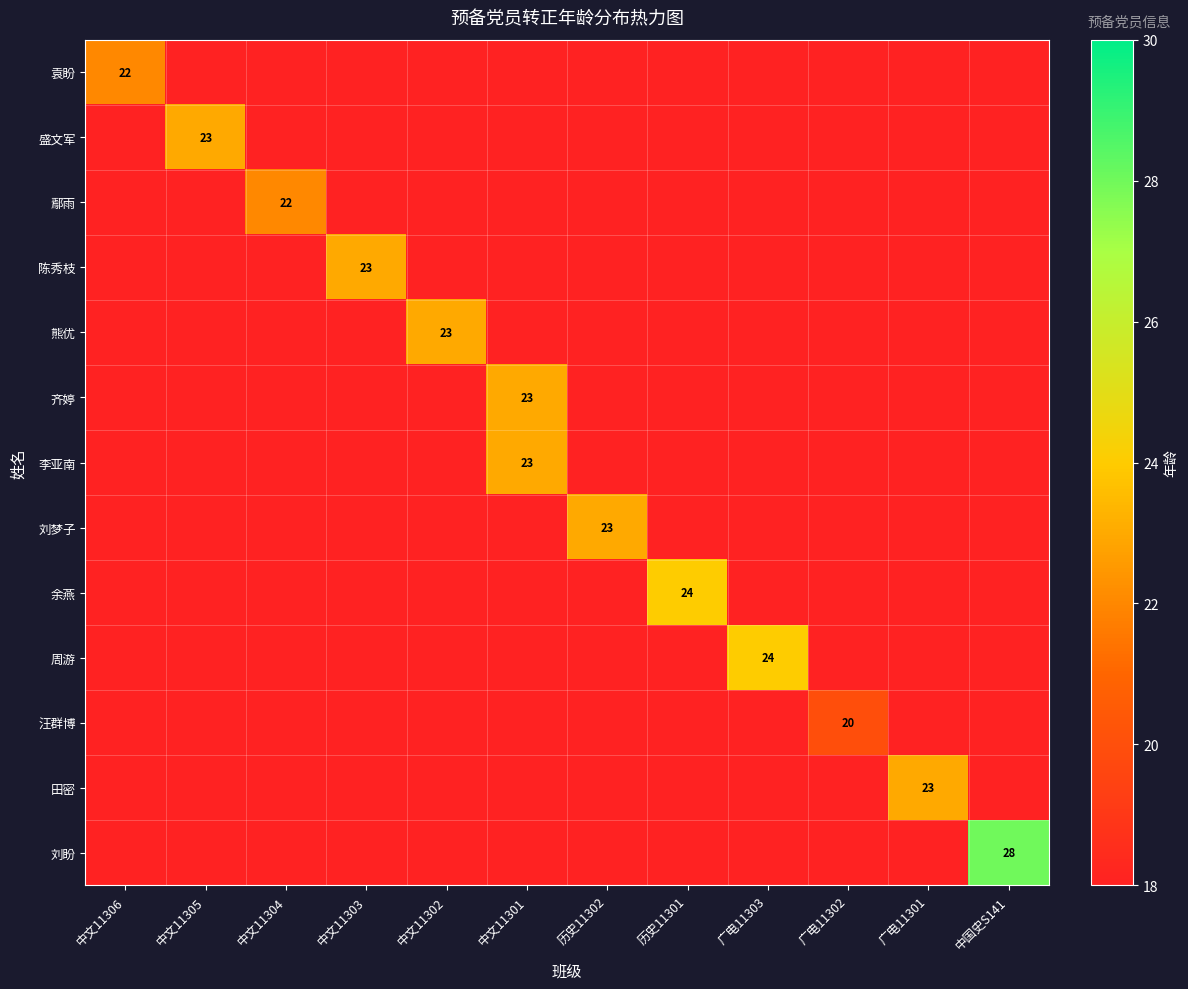

The 袁盼 series shows 22 at 中文11306. True or false?

True